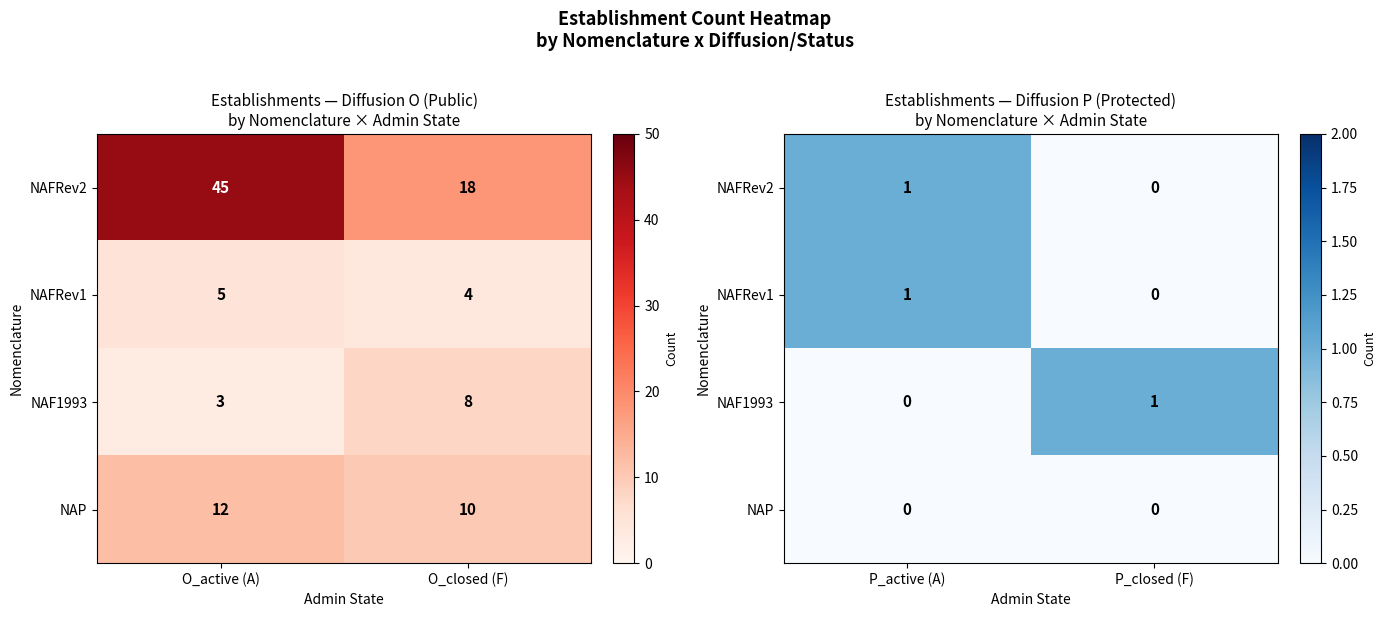

How many series are shown in this chart?

4